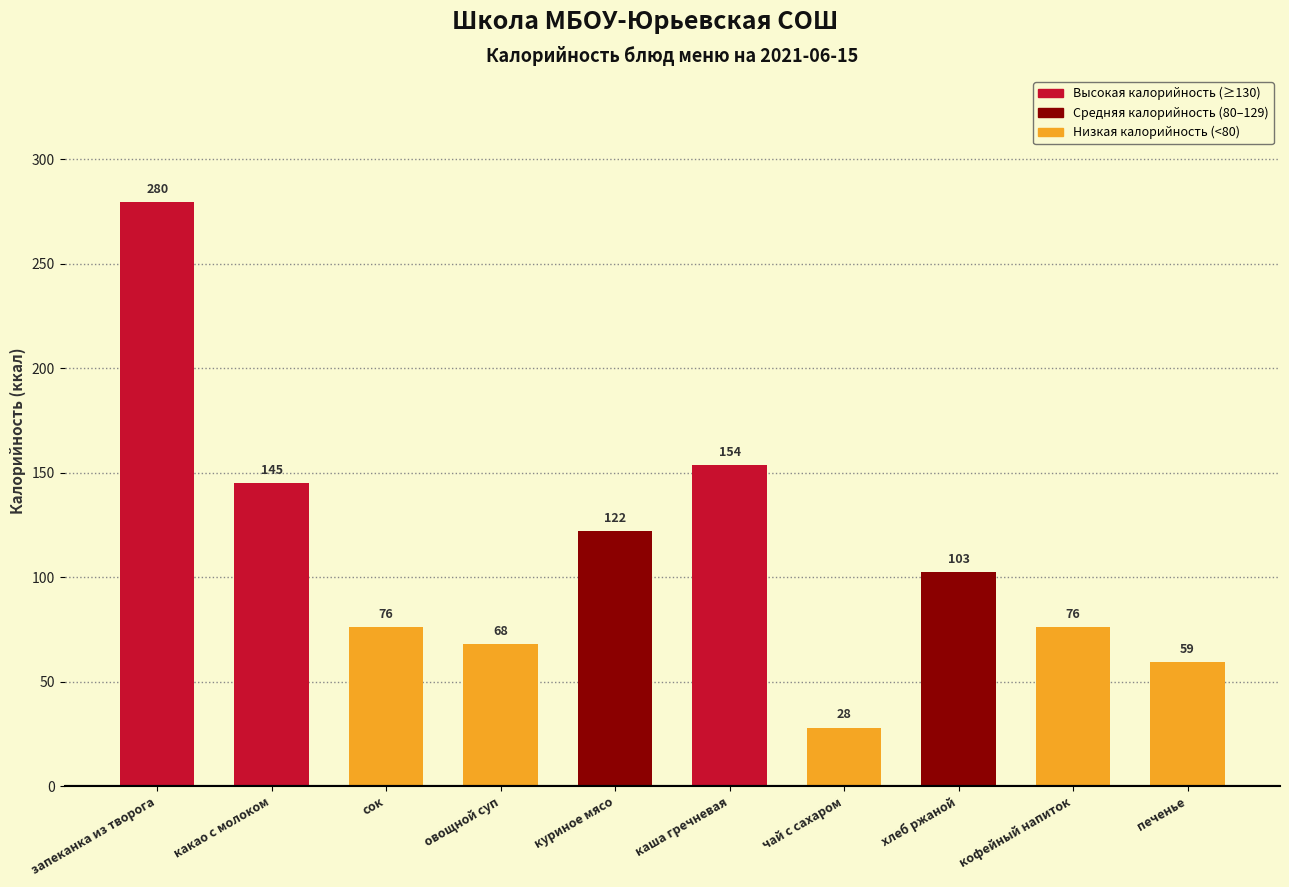

Approximately how many times larger is the value at кофейный напиток compared to запеканка из творога?

0.3